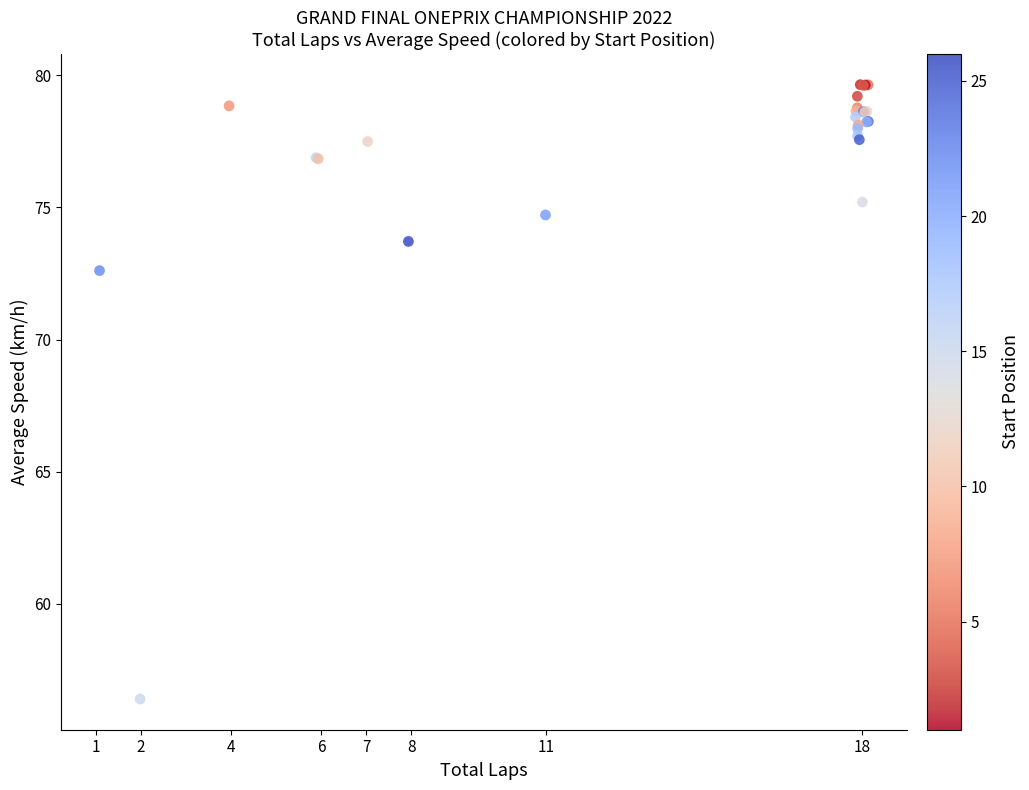

What Y value in the scatter plot is closest to 68?

72.6